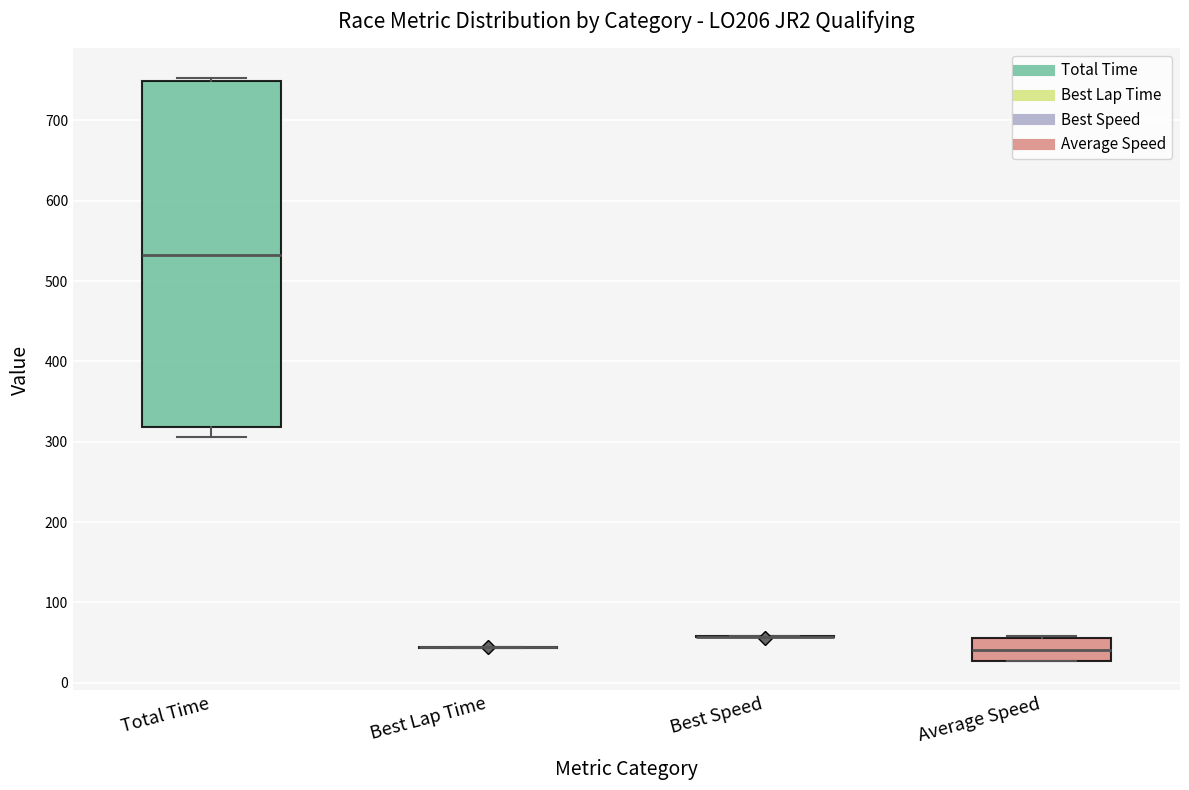

Reading left to right, transcribe this box plot: for each box, give where its median line is, the range the box spans, and where its two whiskers end, as read against the y-axis. The values are not printed on the chart, so give them approximately, as read against the axis.

Total Time: median 530, box 320 to 750, whiskers 310 to 750 (just above the box's upper edge)
Best Lap Time: box collapsed to a line at 40, whiskers 40 to 40
Best Speed: box collapsed to a line at 60, whiskers 60 to 60
Average Speed: median 40, box 30 to 60, whiskers 30 to 60